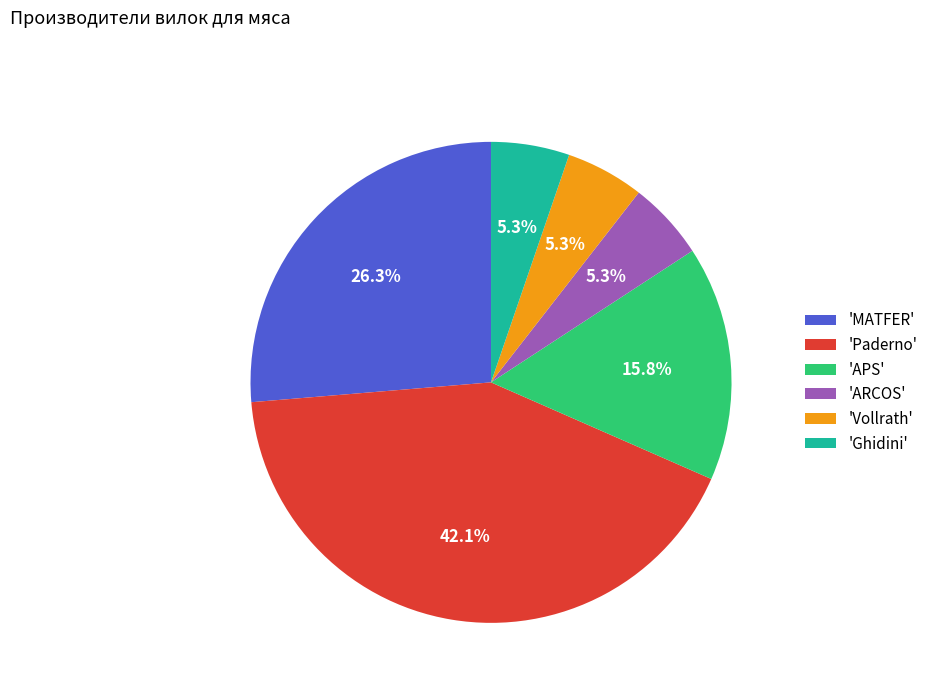

Is 'APS' the majority of the pie?

No